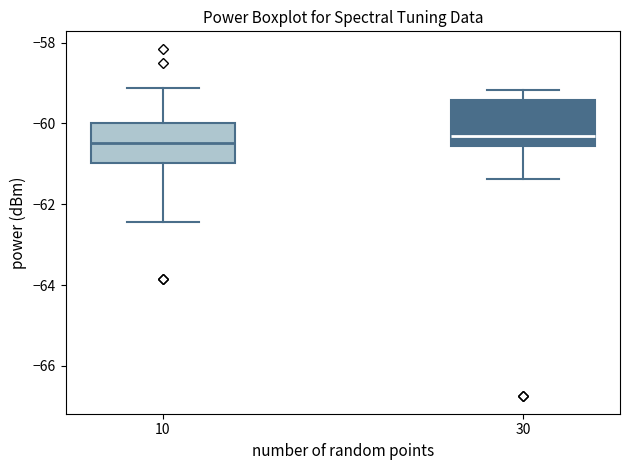

Reading left to right, transcribe this box plot: for each box, give where its median line is, the range the box spans, and where its two whiskers end, as read against the y-axis. The values are not printed on the chart, so give them approximately, as read against the axis.

10: median -60.4, box -61.0 to -60.0, whiskers -62.4 to -59.2
30: median -60.4, box -60.6 to -59.4, whiskers -61.4 to -59.2